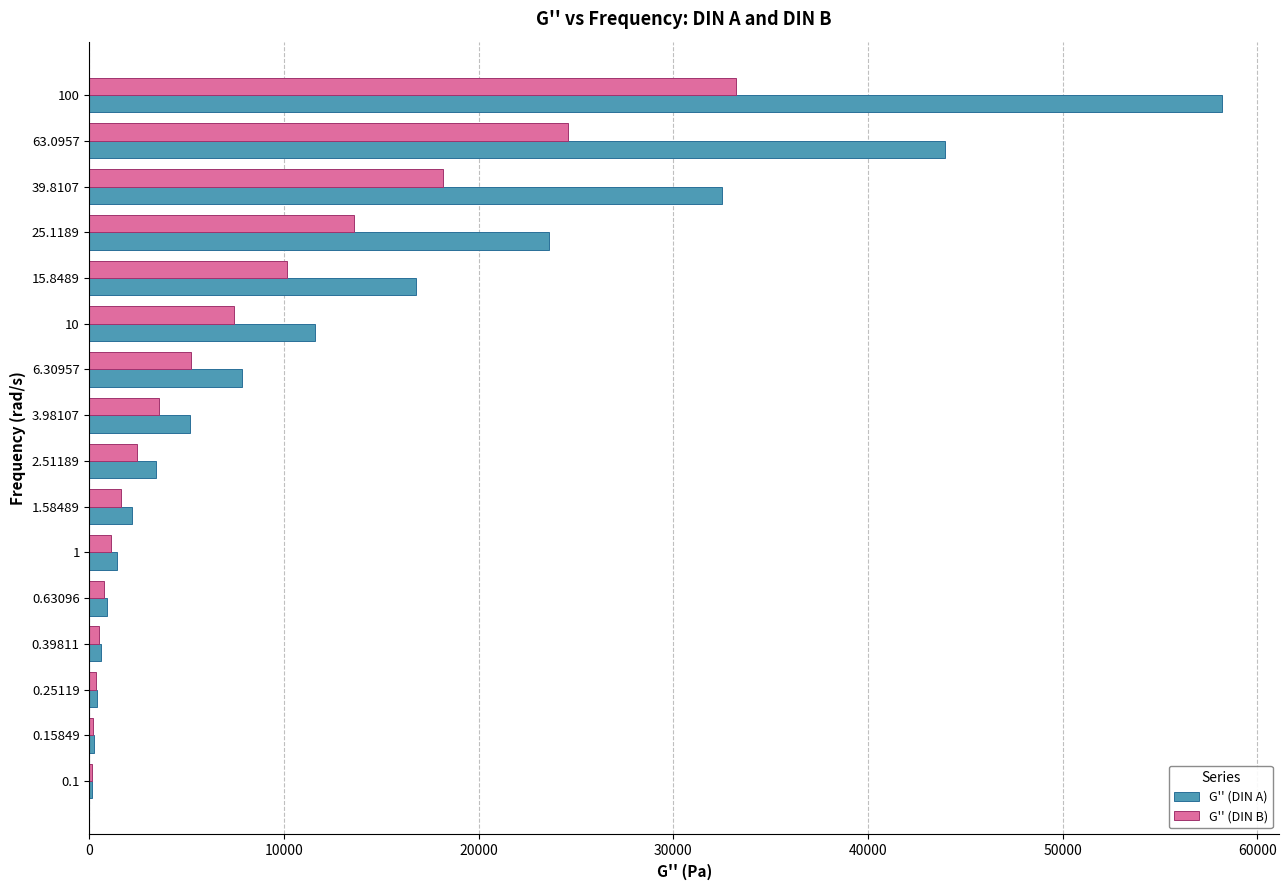

What is the highest value of the G'' (DIN A) series?

58199.5